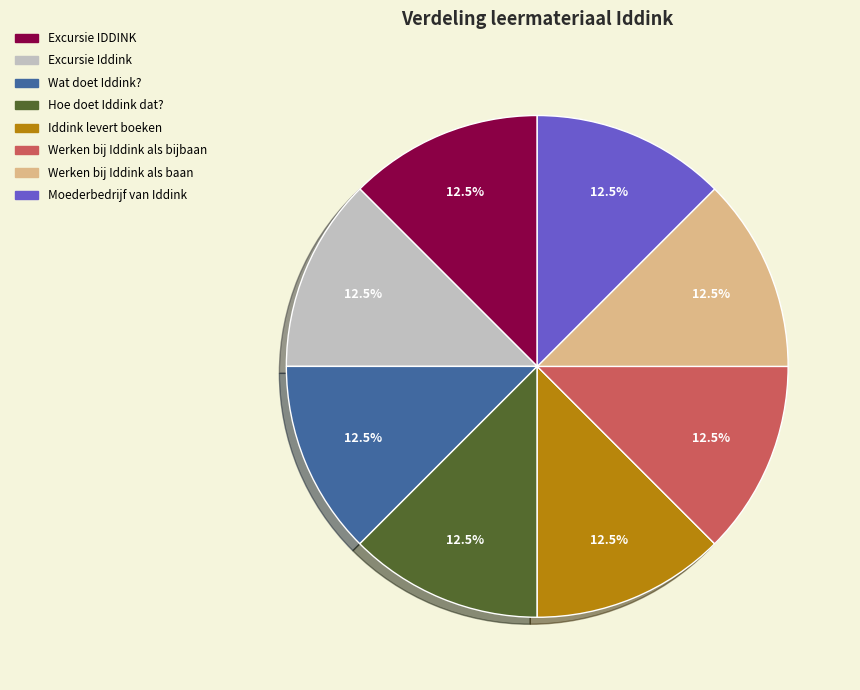

What is the total percentage of Excursie IDDINK and Werken bij Iddink als bijbaan?

25.0%